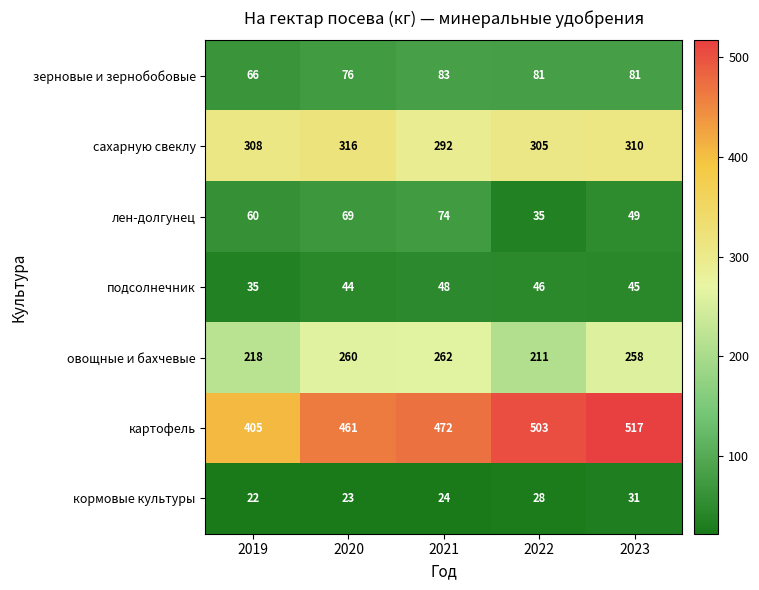

Which series has the largest range (max minus min)?

картофель